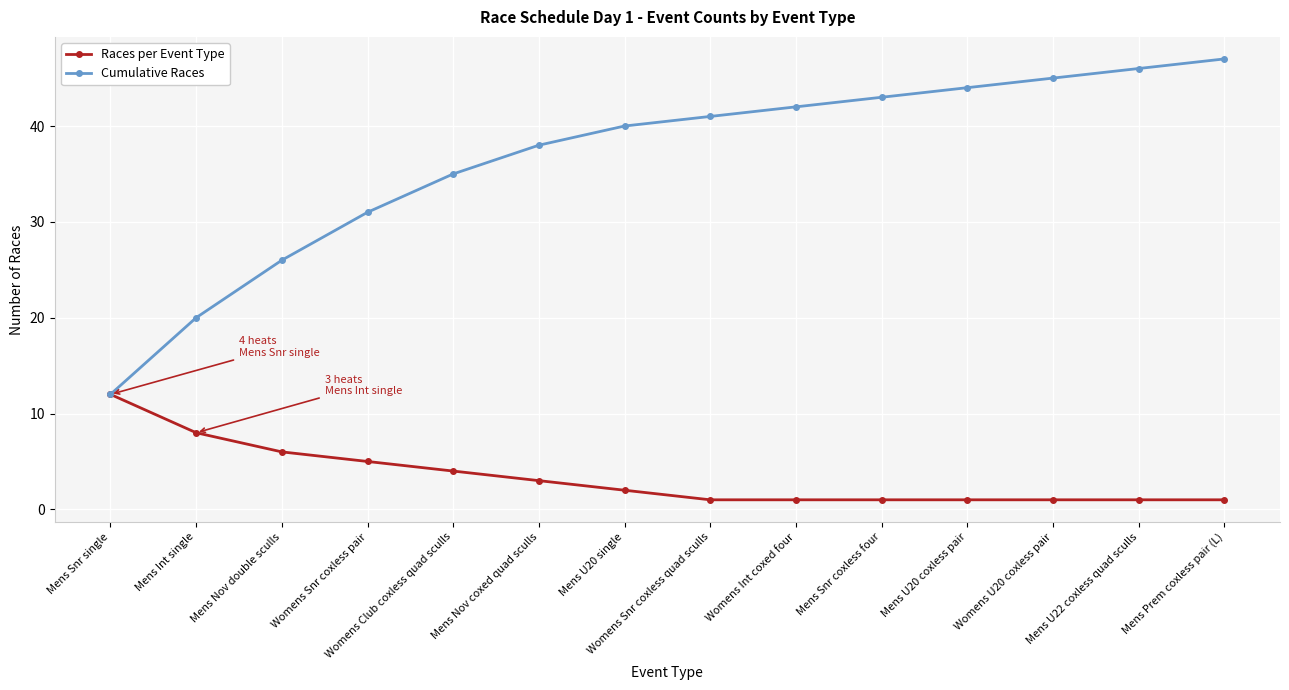

Rank the series by their average value, from highest to lowest.

Cumulative Races, Races per Event Type